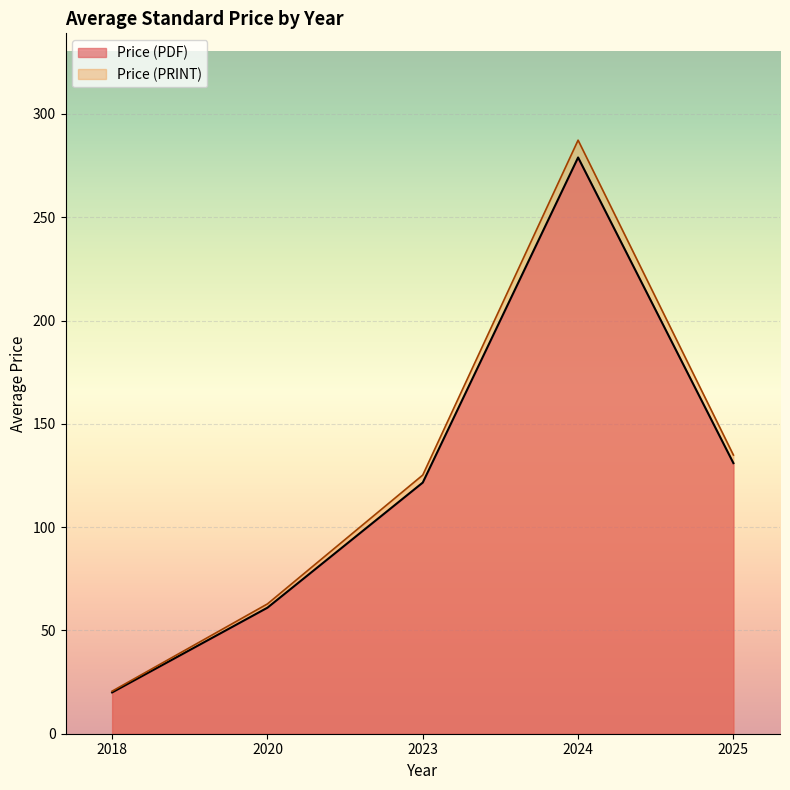

What is the difference between the second highest and minimum values in the Price (PDF) series?

111.0